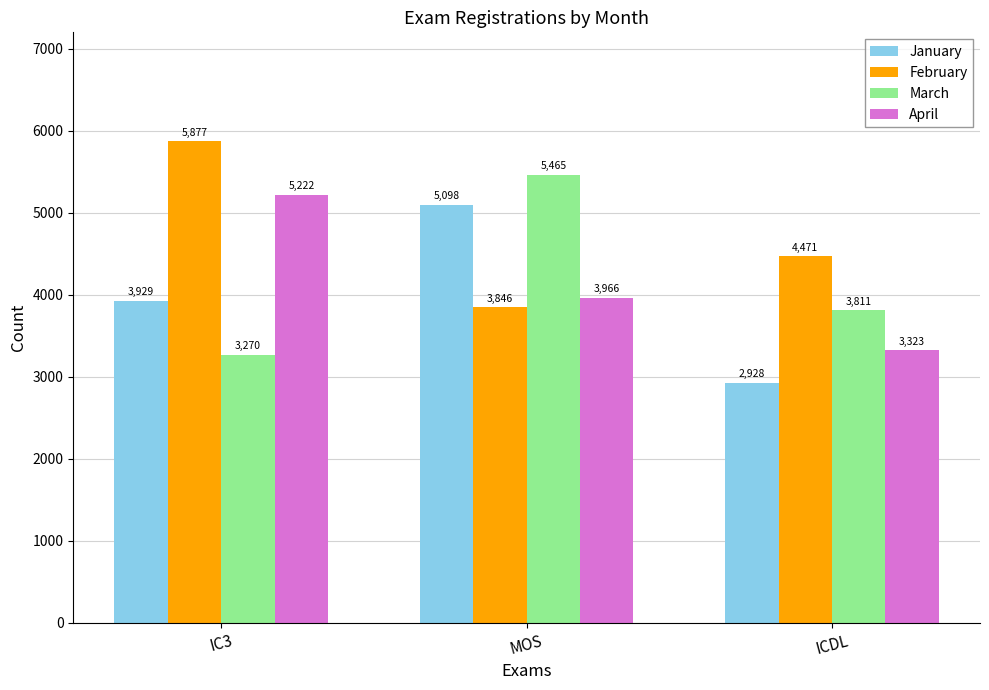

What is the label of the 2nd bar from the left?

MOS